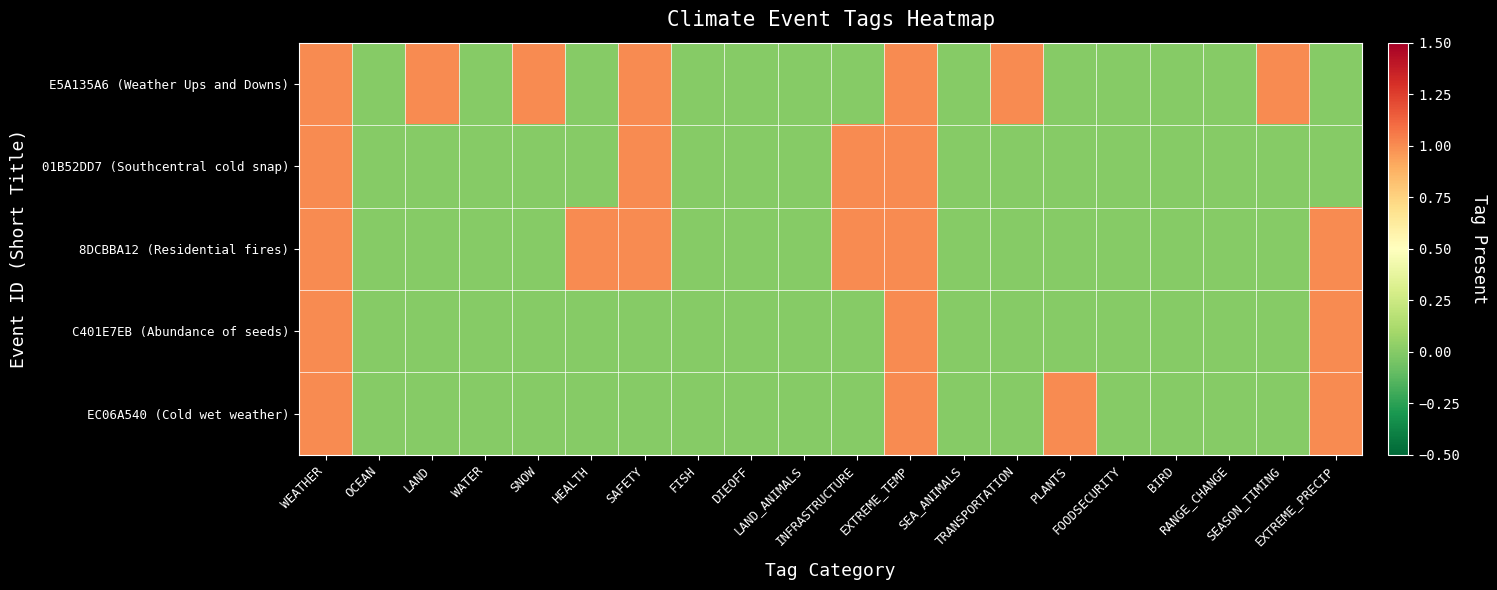

Reading right to left, list all the values displayed in this chart.

E5A135A6 (Weather Ups and Downs): EXTREME_PRECIP=0	SEASON_TIMING=1	RANGE_CHANGE=0	BIRD=0	FOODSECURITY=0	PLANTS=0	TRANSPORTATION=1	SEA_ANIMALS=0	EXTREME_TEMP=1	INFRASTRUCTURE=0	LAND_ANIMALS=0	DIEOFF=0	FISH=0	SAFETY=1	HEALTH=0	SNOW=1	WATER=0	LAND=1	OCEAN=0	WEATHER=1
01B52DD7 (Southcentral cold snap): EXTREME_PRECIP=0	SEASON_TIMING=0	RANGE_CHANGE=0	BIRD=0	FOODSECURITY=0	PLANTS=0	TRANSPORTATION=0	SEA_ANIMALS=0	EXTREME_TEMP=1	INFRASTRUCTURE=1	LAND_ANIMALS=0	DIEOFF=0	FISH=0	SAFETY=1	HEALTH=0	SNOW=0	WATER=0	LAND=0	OCEAN=0	WEATHER=1
8DCBBA12 (Residential fires): EXTREME_PRECIP=1	SEASON_TIMING=0	RANGE_CHANGE=0	BIRD=0	FOODSECURITY=0	PLANTS=0	TRANSPORTATION=0	SEA_ANIMALS=0	EXTREME_TEMP=1	INFRASTRUCTURE=1	LAND_ANIMALS=0	DIEOFF=0	FISH=0	SAFETY=1	HEALTH=1	SNOW=0	WATER=0	LAND=0	OCEAN=0	WEATHER=1
C401E7EB (Abundance of seeds): EXTREME_PRECIP=1	SEASON_TIMING=0	RANGE_CHANGE=0	BIRD=0	FOODSECURITY=0	PLANTS=0	TRANSPORTATION=0	SEA_ANIMALS=0	EXTREME_TEMP=1	INFRASTRUCTURE=0	LAND_ANIMALS=0	DIEOFF=0	FISH=0	SAFETY=0	HEALTH=0	SNOW=0	WATER=0	LAND=0	OCEAN=0	WEATHER=1
EC06A540 (Cold wet weather): EXTREME_PRECIP=1	SEASON_TIMING=0	RANGE_CHANGE=0	BIRD=0	FOODSECURITY=0	PLANTS=1	TRANSPORTATION=0	SEA_ANIMALS=0	EXTREME_TEMP=1	INFRASTRUCTURE=0	LAND_ANIMALS=0	DIEOFF=0	FISH=0	SAFETY=0	HEALTH=0	SNOW=0	WATER=0	LAND=0	OCEAN=0	WEATHER=1